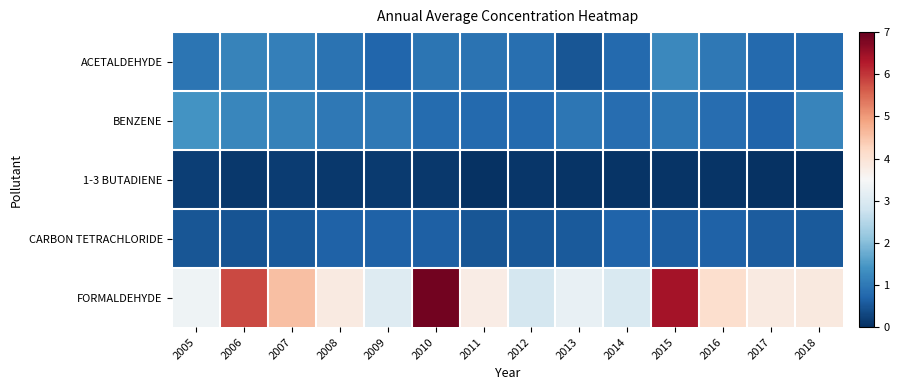

Which label corresponds to the largest value in the chart?

2010